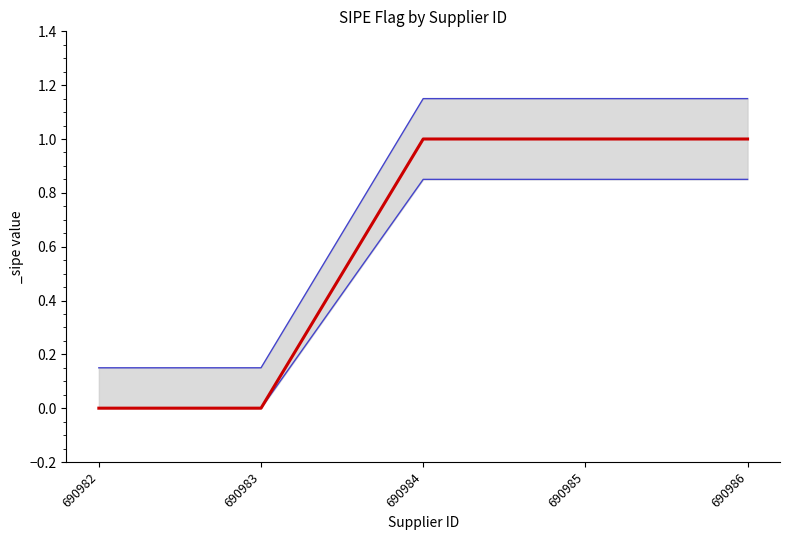

Approximately how many times larger is the value at 690984 compared to 690986?

1.0